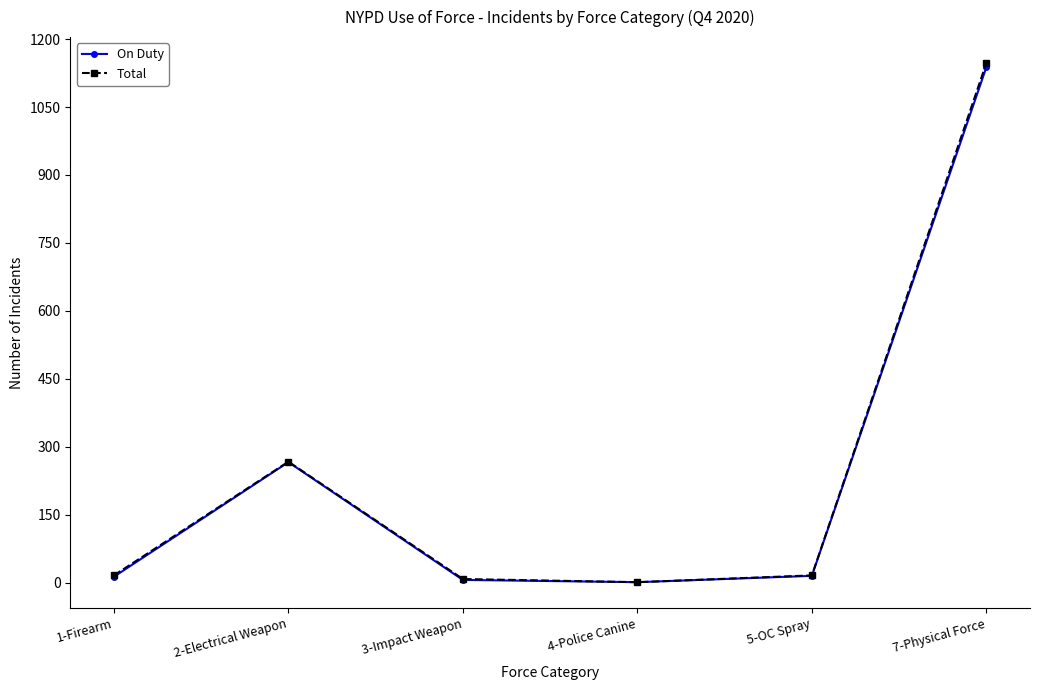

True or false: On Duty has more than 0 points higher than both neighbors.

True